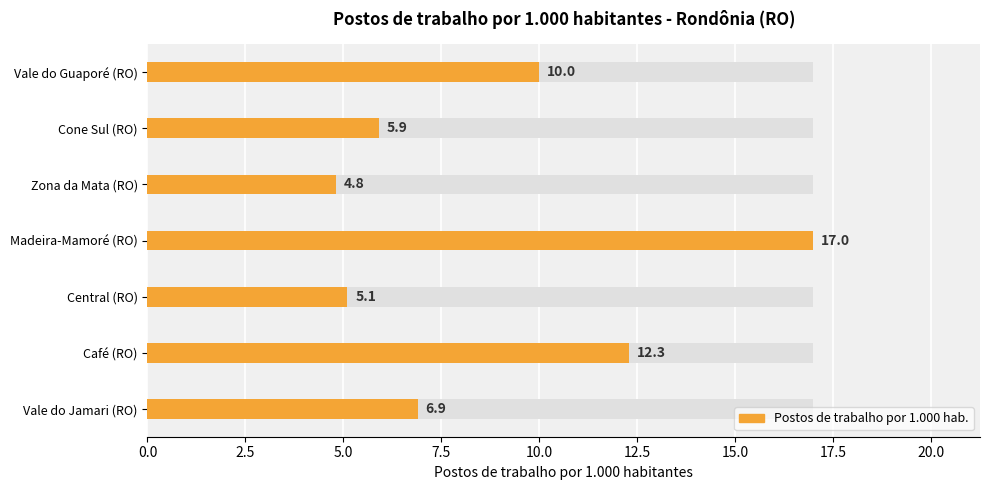

How many bars are there in total?

7